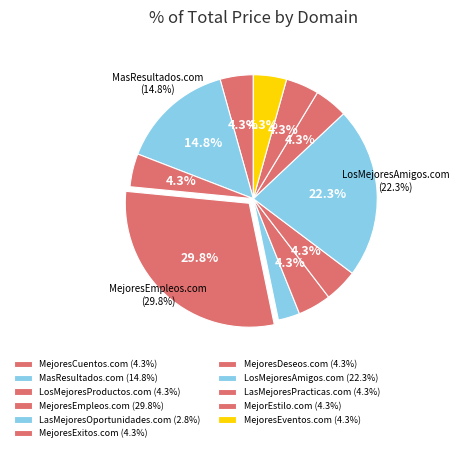

The MejorEstilo.com slice represents 1% of the pie. True or false?

False